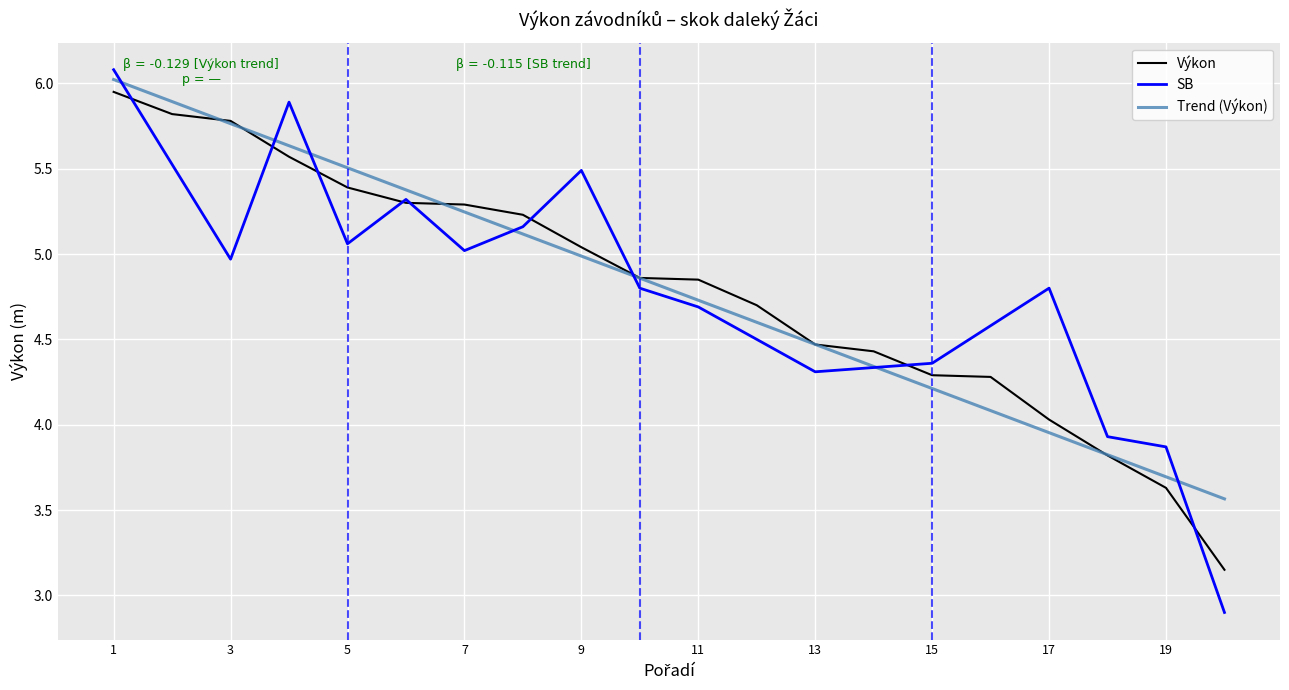

What is the average value?

4.8